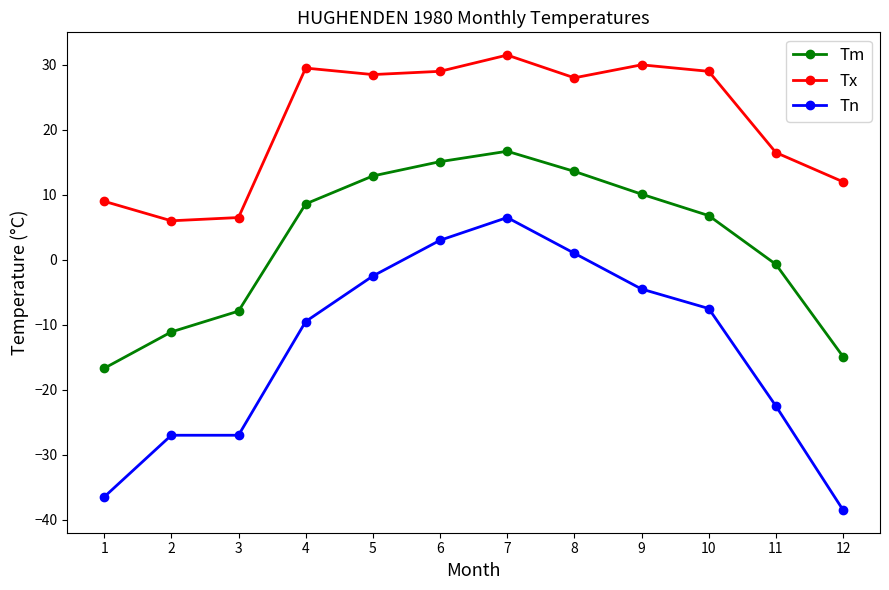

What is the average value of the Tx series?

21.3